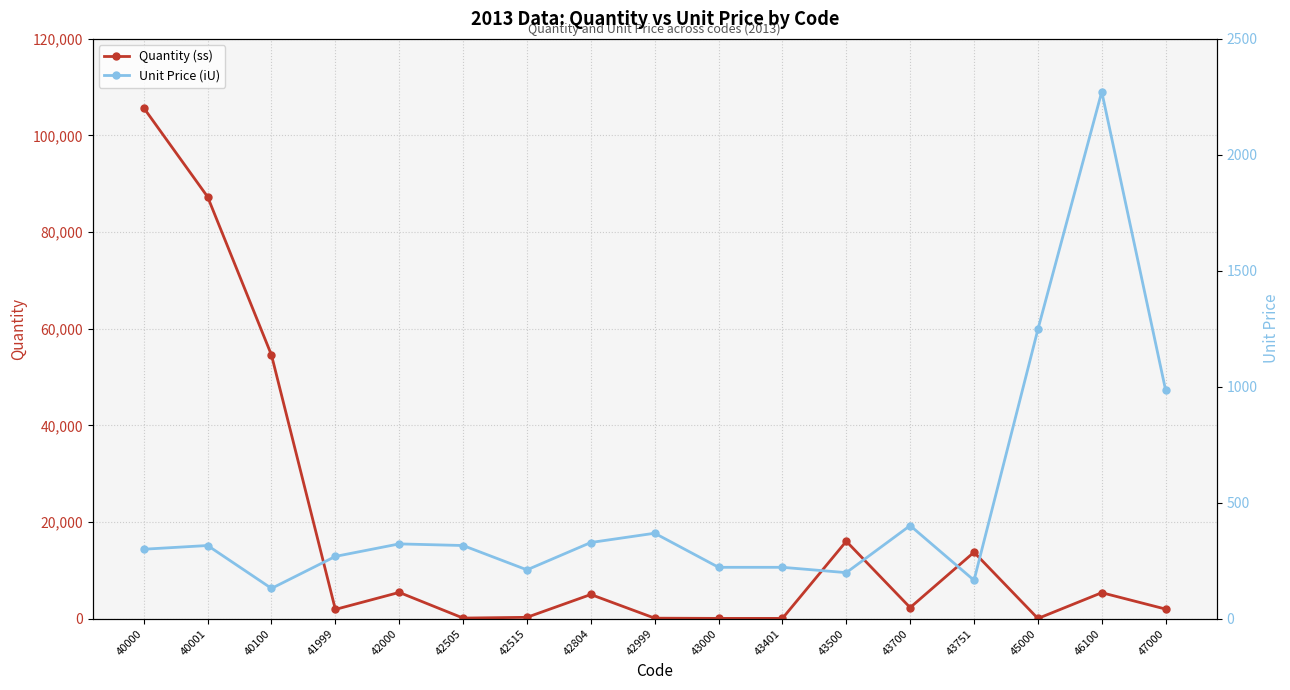

At which category is the sum across all series the highest?

40000